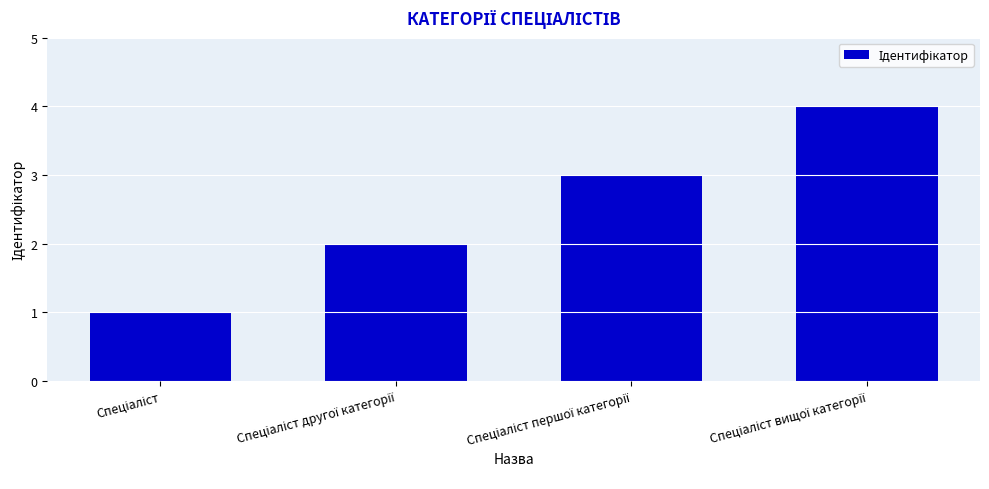

What is the maximum value shown in the chart?

4